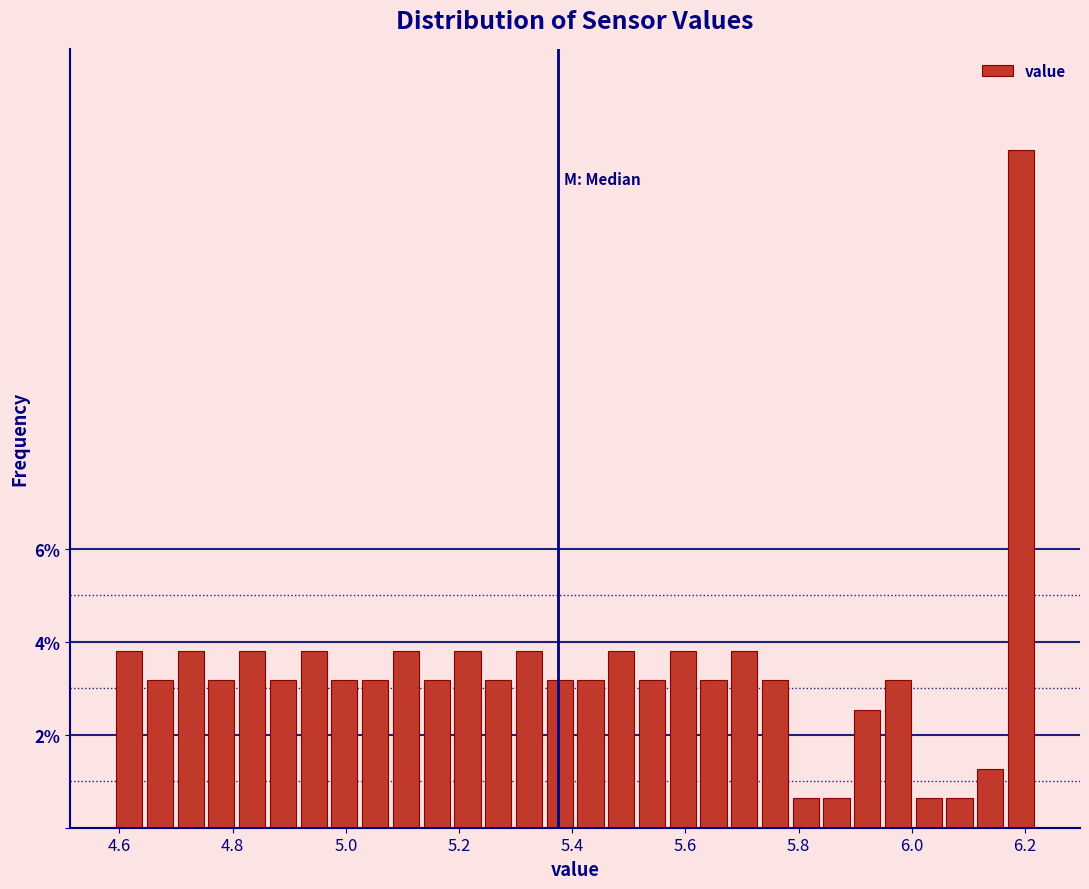

Around what value on the x-axis is the tallest bar? Give the approximate position of its centre, as read against the axis.

6.20